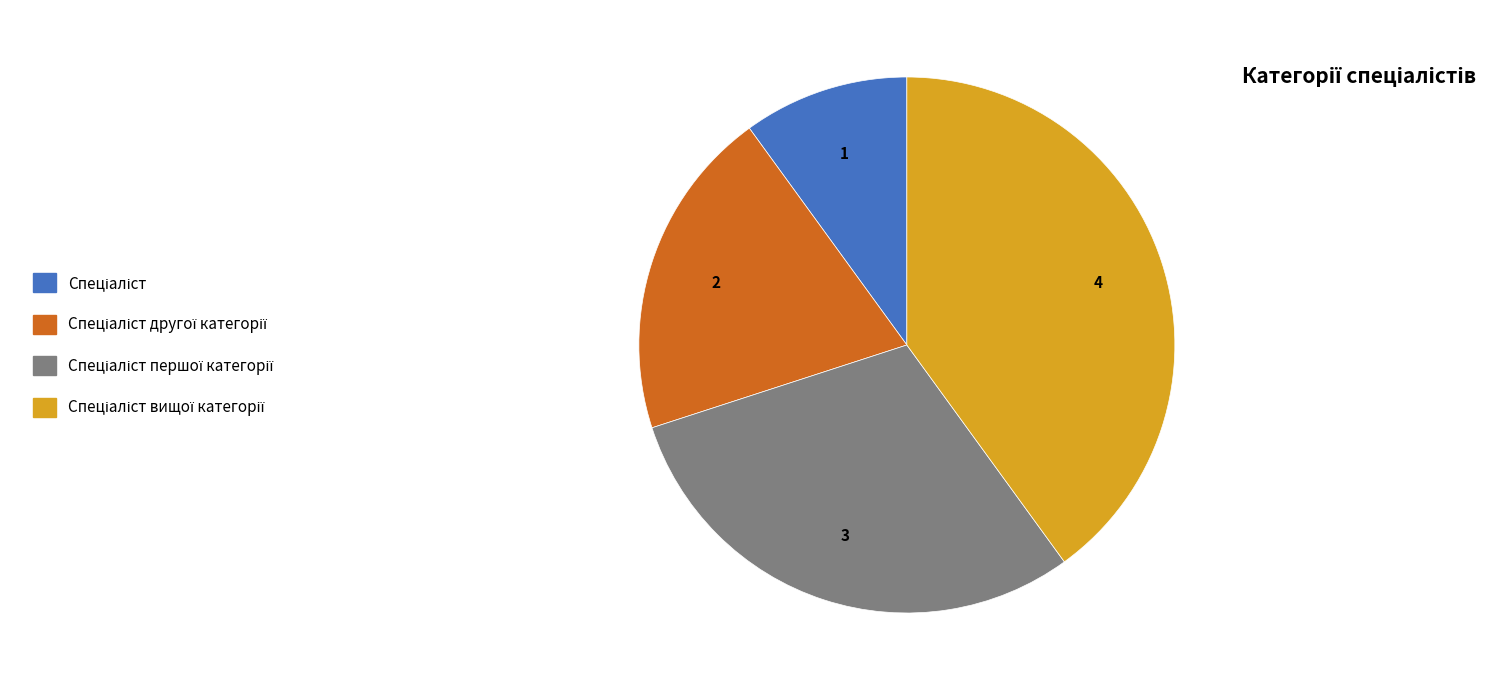

Is there any slice that represents more than half of the pie?

No